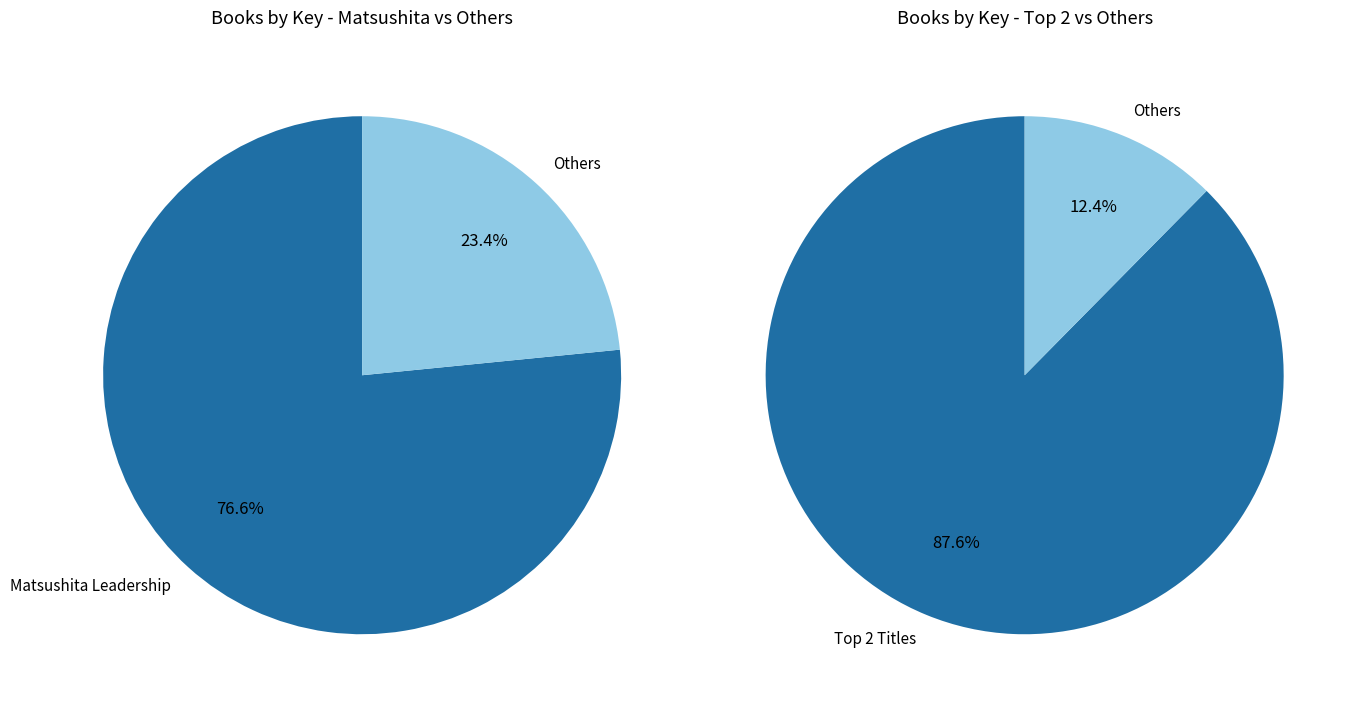

Is General Managers the majority of the pie?

No